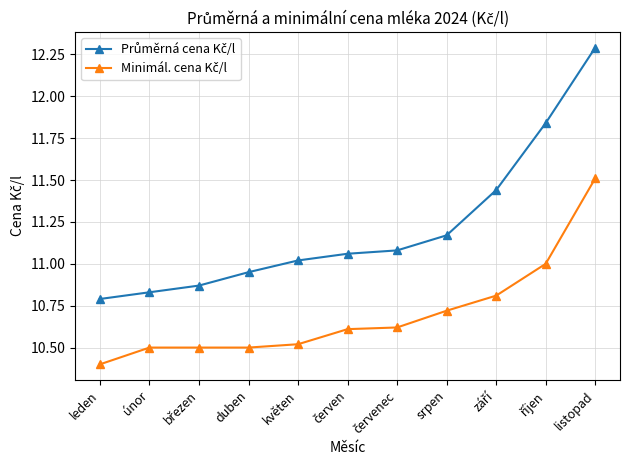

Which label corresponds to the smallest value in the chart?

leden